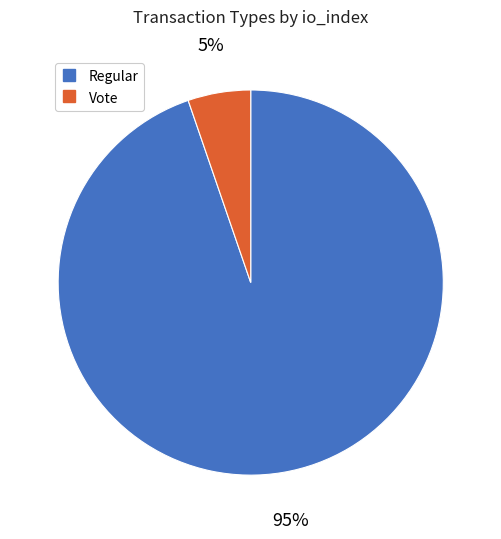

To the nearest percent, what is the average slice percentage?

50%